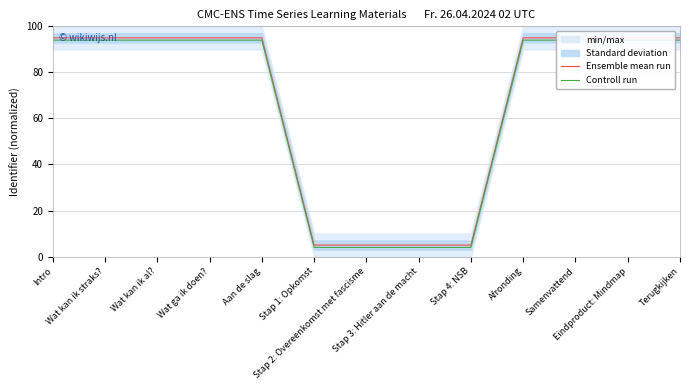

Where is the first local maximum for Ensemble mean run?

Aan de slag